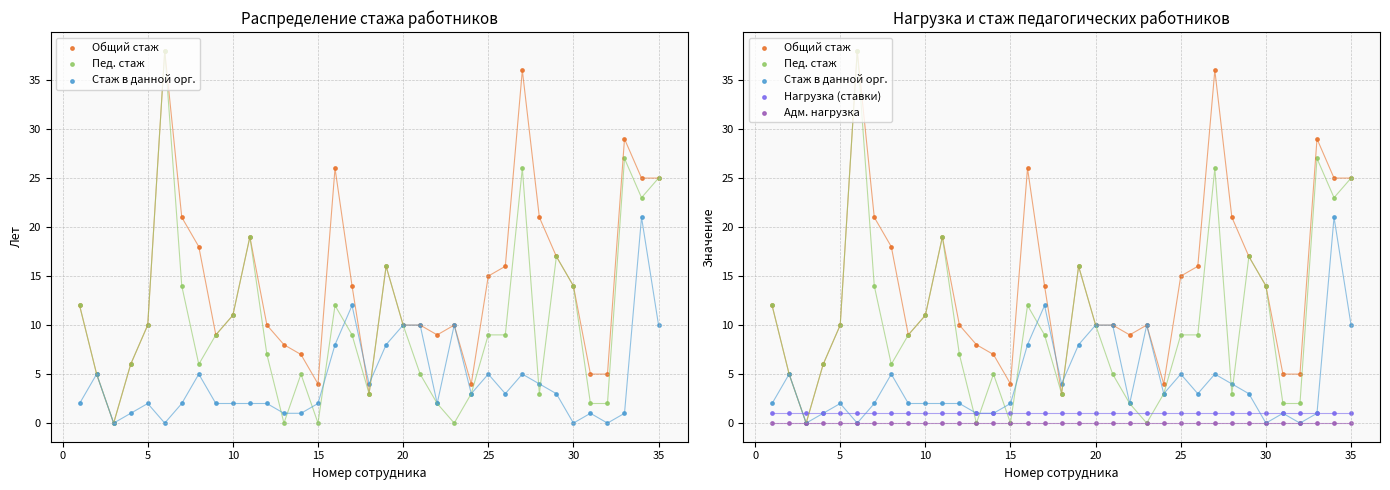

Which series has the largest total across all categories?

Общий стаж